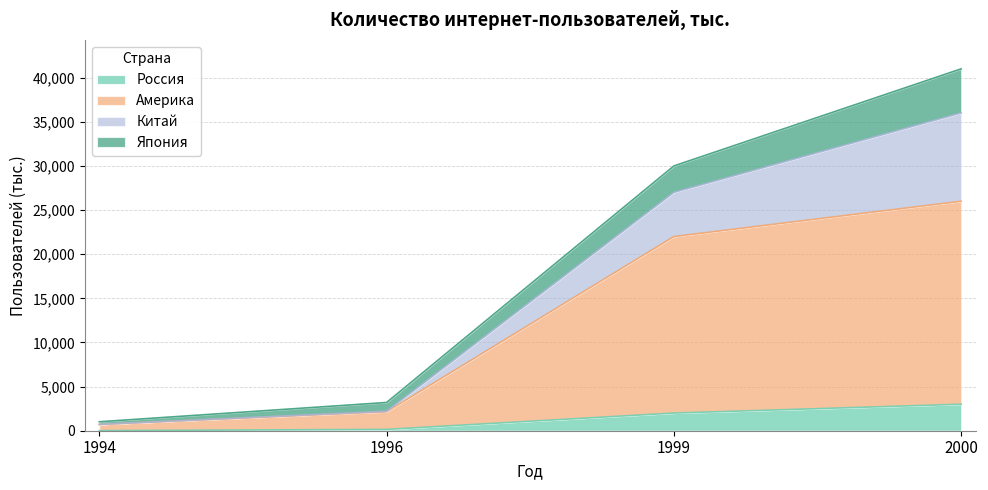

How many data points in Япония are less than 30000?

2